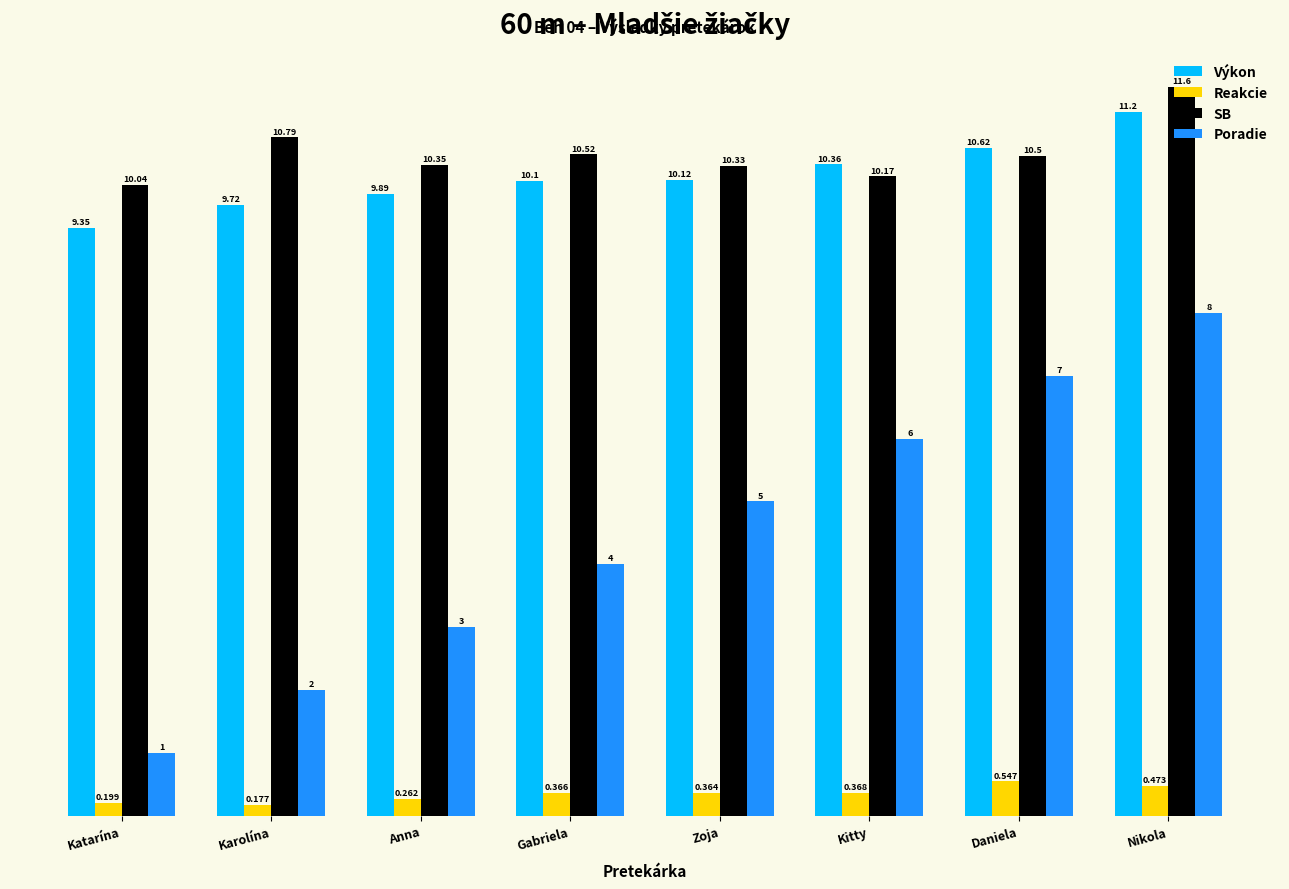

Which series has the widest spread of values?

Poradie